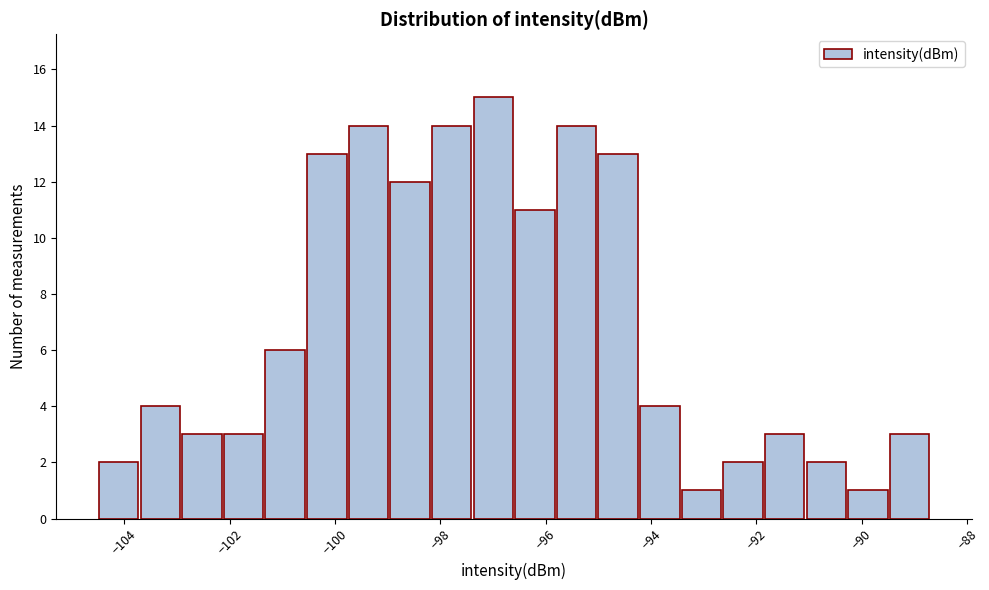

Around what value on the x-axis is the tallest bar? Give the approximate position of its centre, as read against the axis.

-97.0